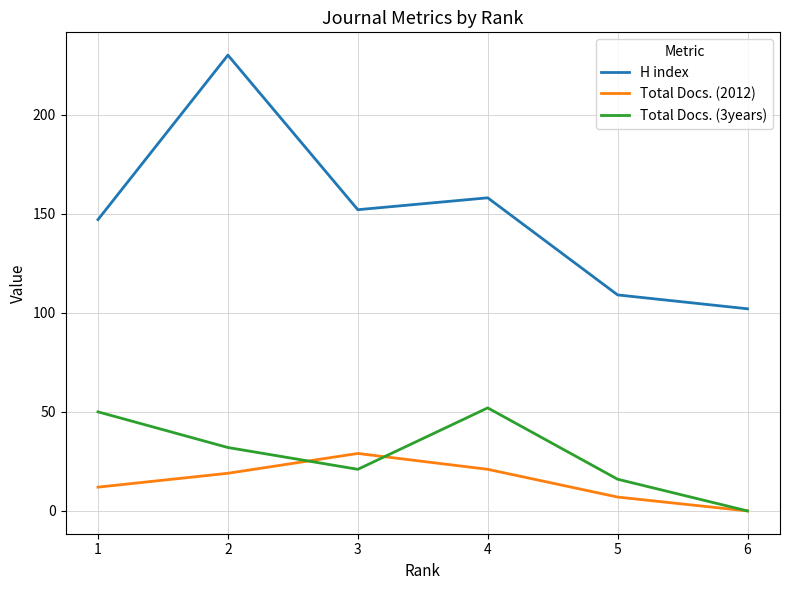

At 4, list the series in order from smallest to largest.

Total Docs. (2012), Total Docs. (3years), H index